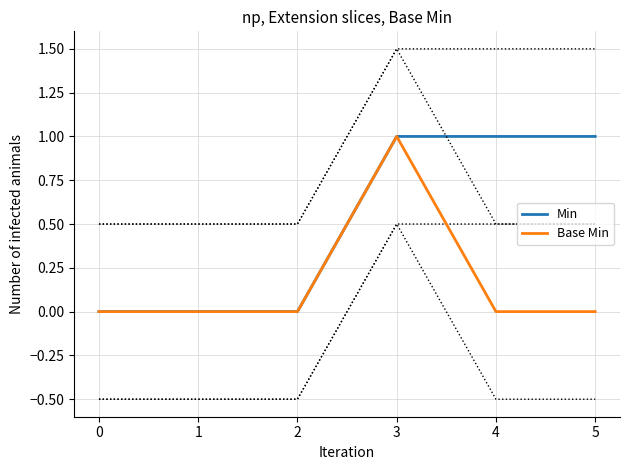

How many lines are shown in the chart?

2